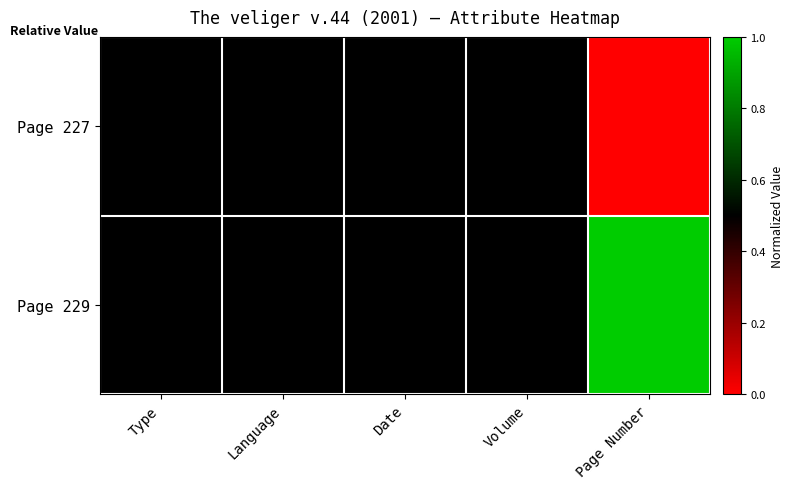

Rank the series at Page Number from lowest to highest value.

Page 227, Page 229